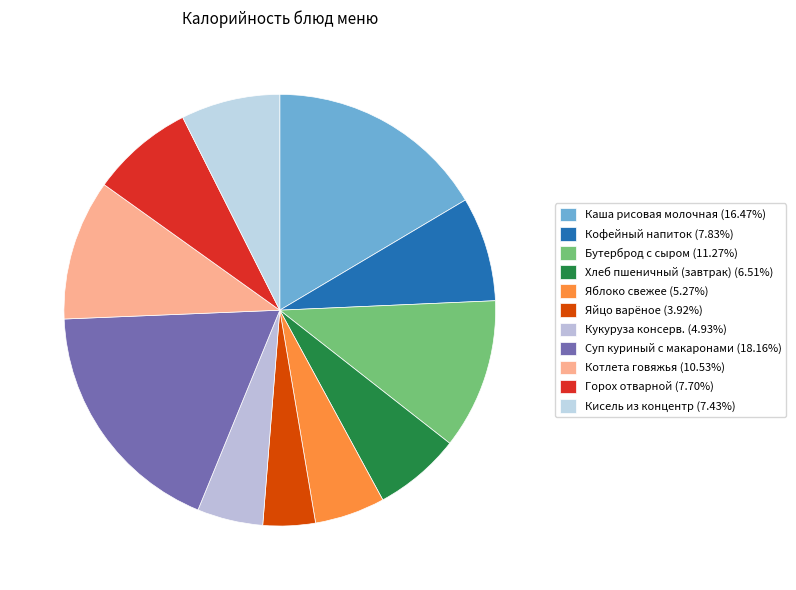

What percentage is the Кофейный напиток slice, to the nearest percent?

8%